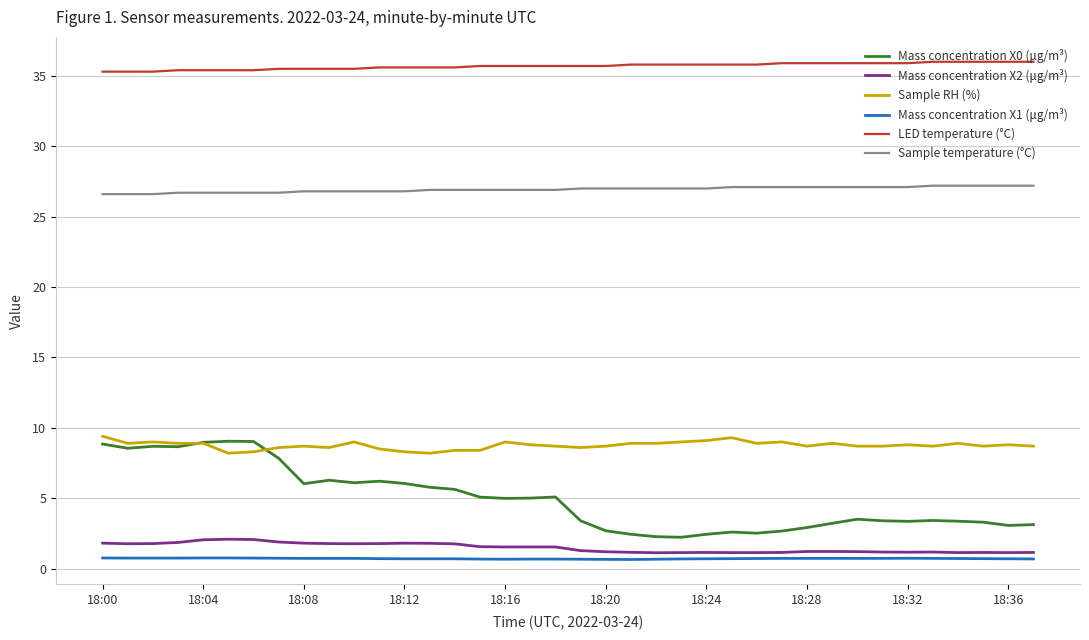

How many LED temperature (°C) values are between 35 and 36?

38